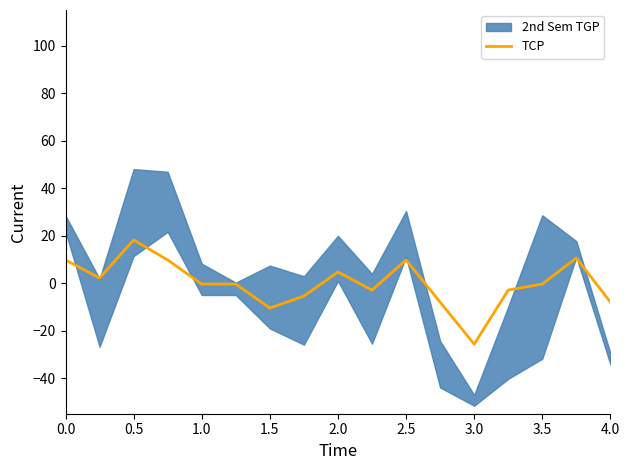

True or false: TCP has a value of -0.4 at 3.5.

True